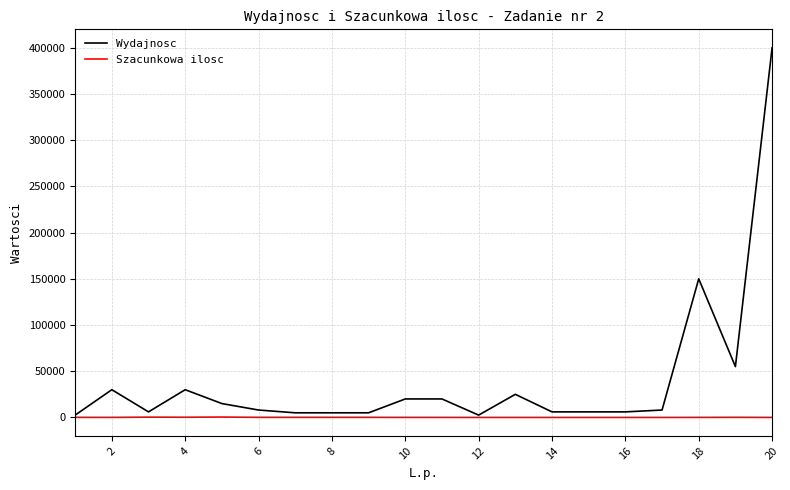

Rank the series by their maximum value, from lowest to highest.

Szacunkowa ilosc, Wydajnosc